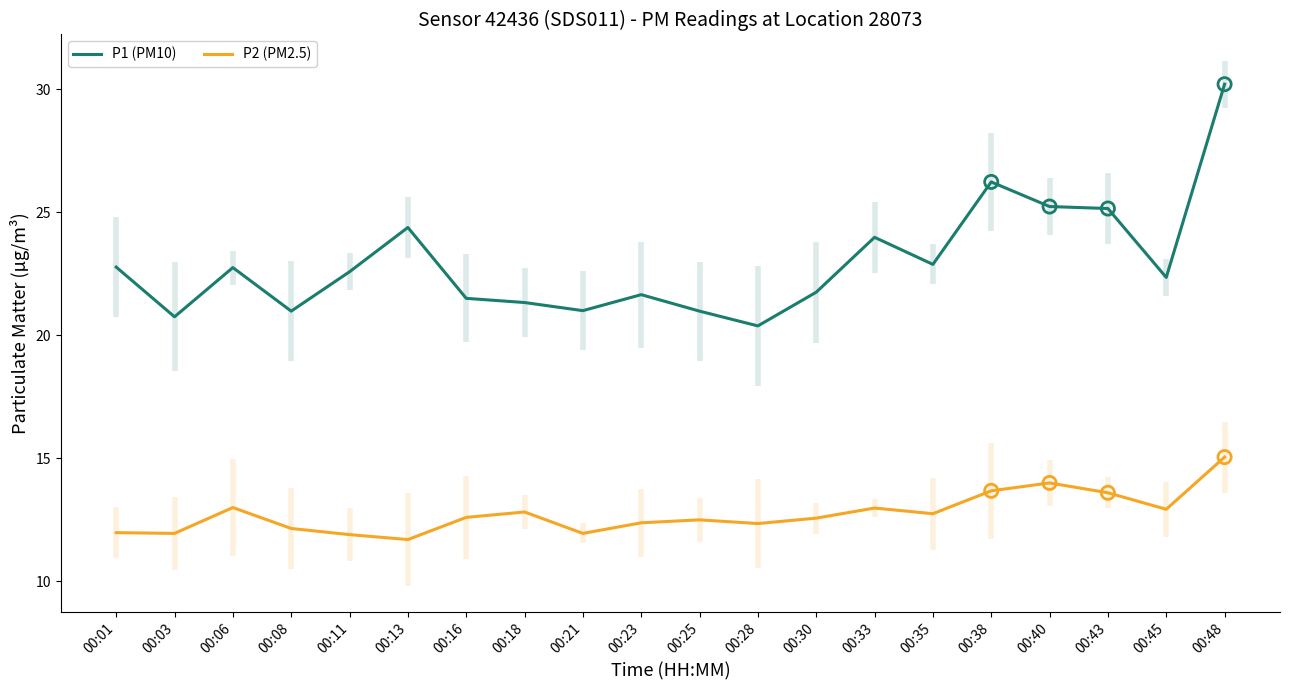

At which category is the sum across all series the highest?

00:48